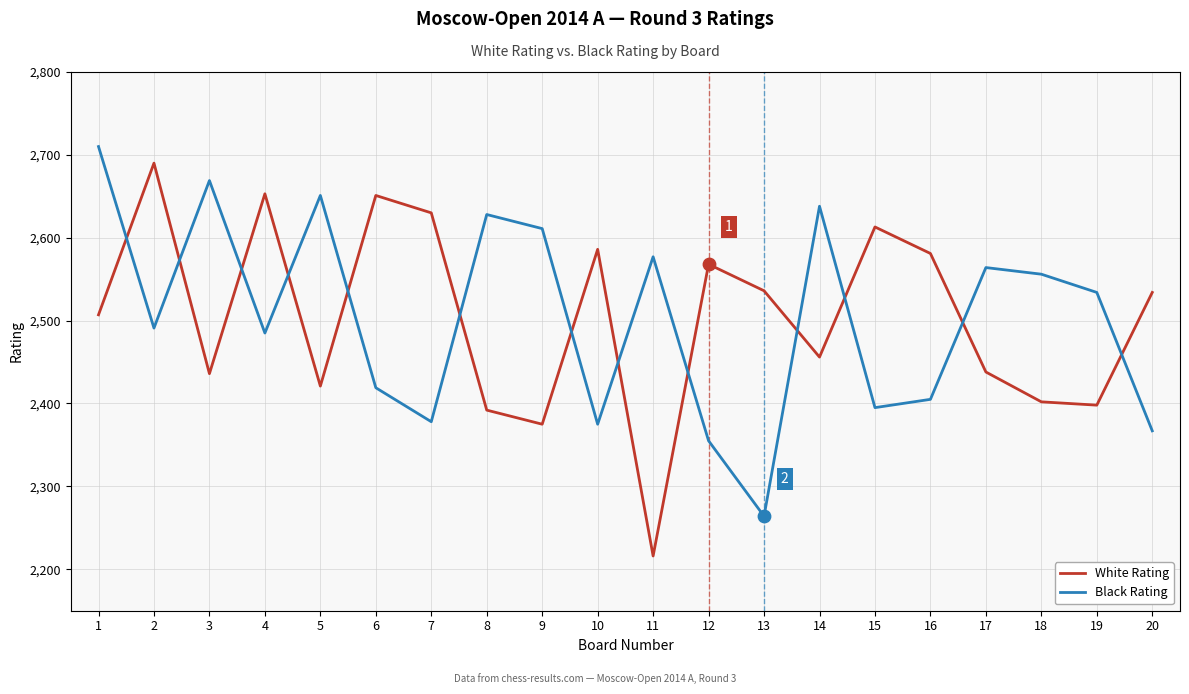

What are all the series names shown in the legend?

White Rating, Black Rating